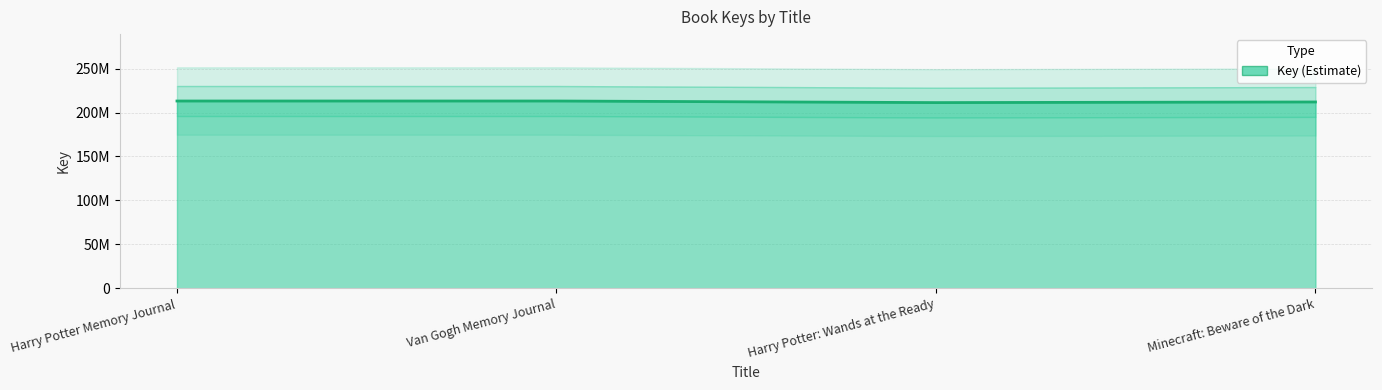

Reading right to left, transcribe all the data shown in this chart.

212013253	211290227	213097010	213093980